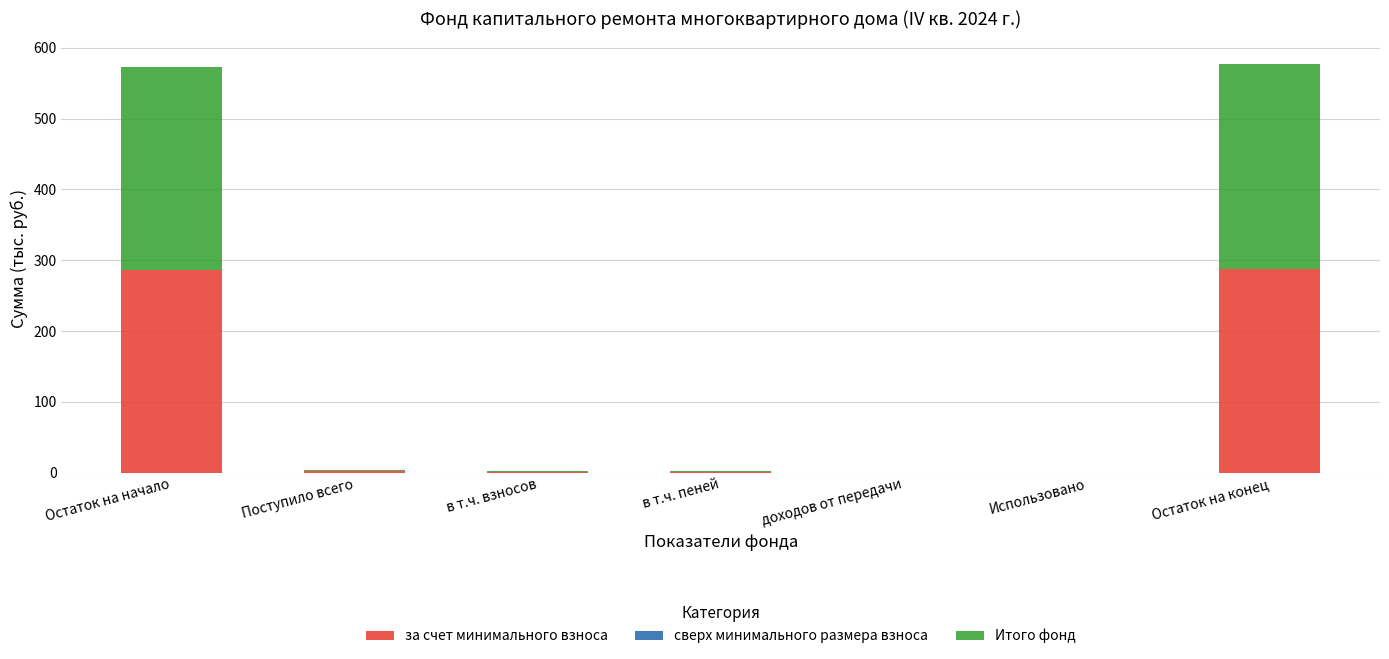

The value of за счет минимального взноса at Остаток на начало is 101.1. True or false?

False